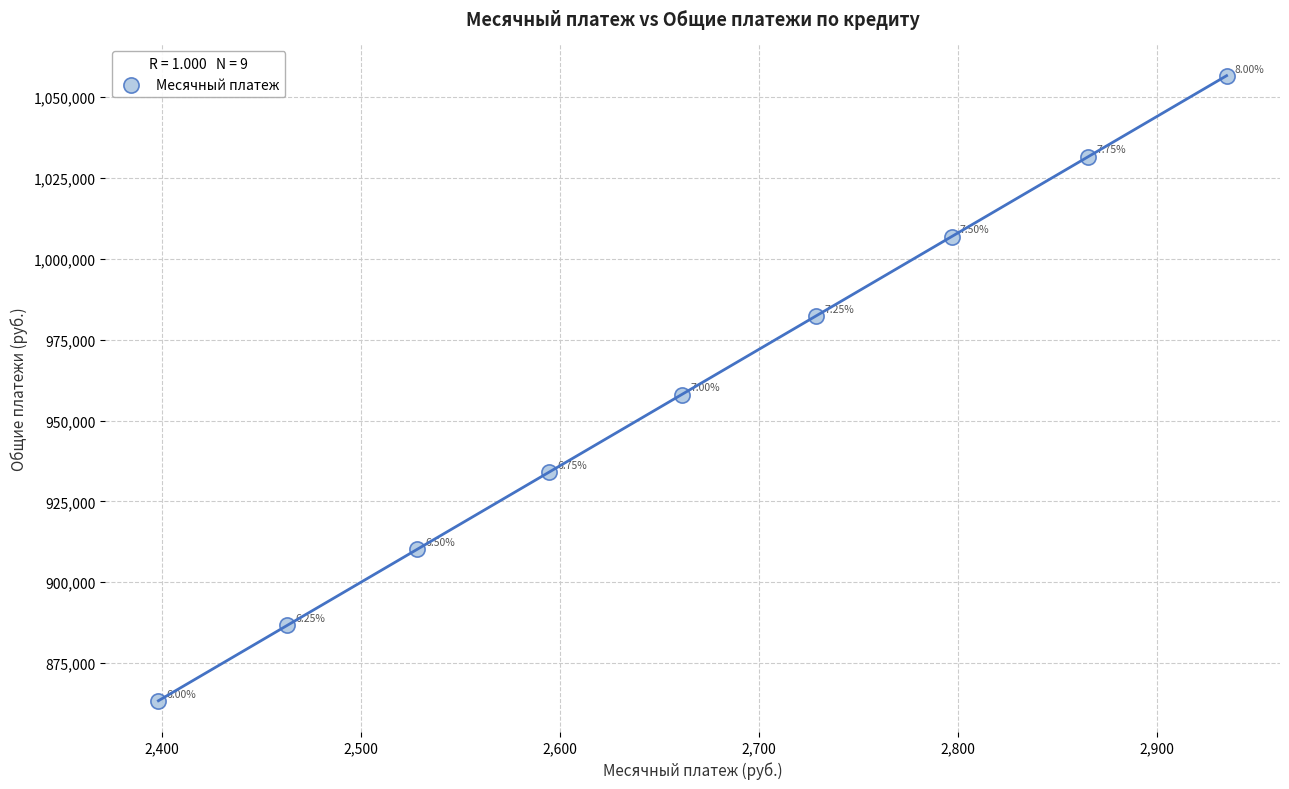

What is the average Y value?

958848.6